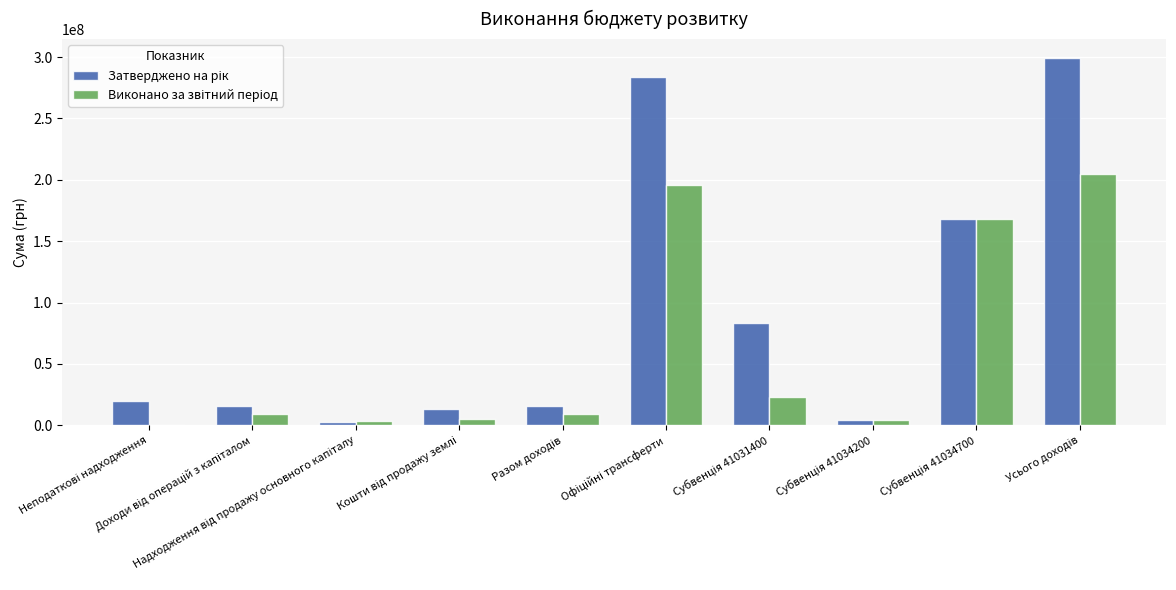

How many series are shown in this chart?

2